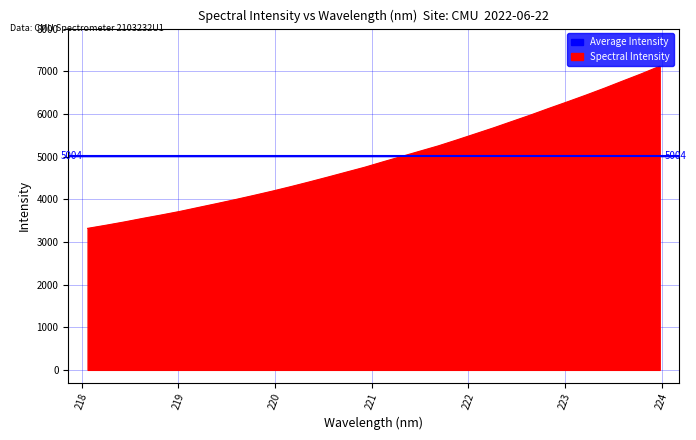

What is the smallest value displayed?

3317.0